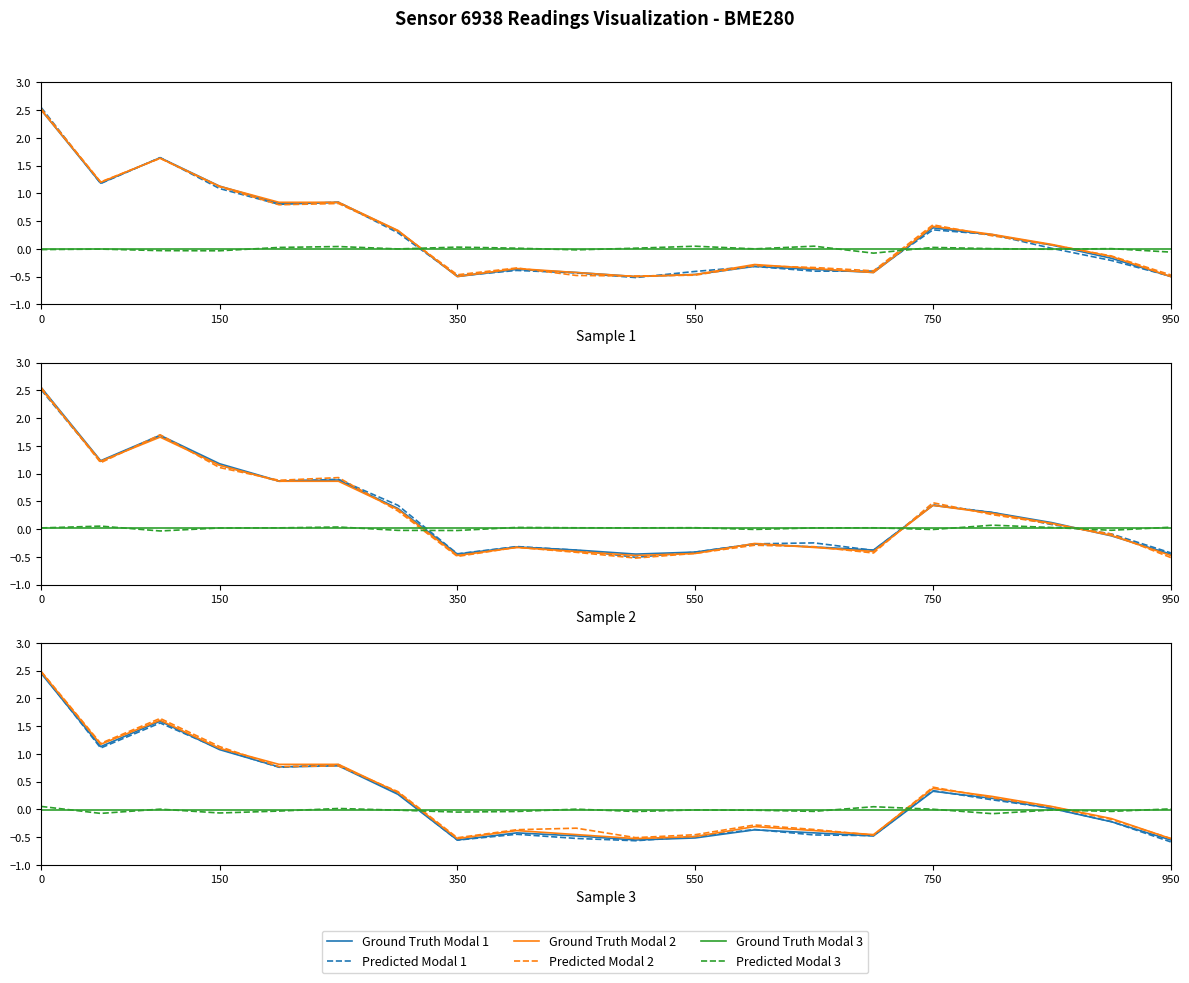

Does the chart have visible grid lines?

No